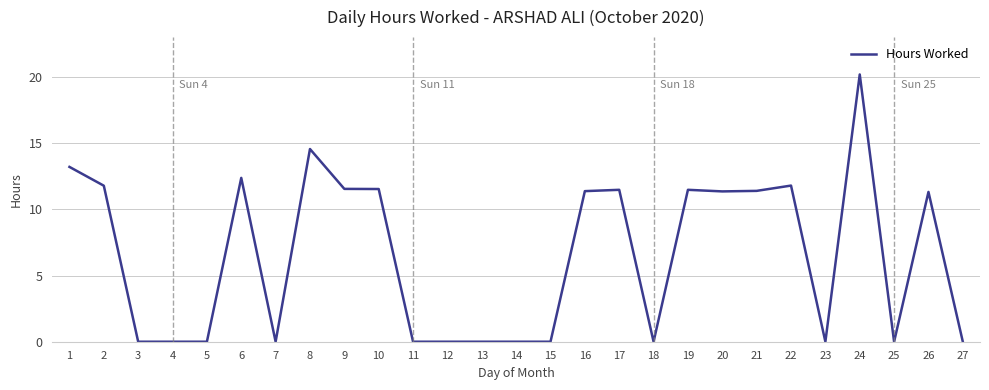

The chart shows a value of 11.8 at 2. True or false?

True